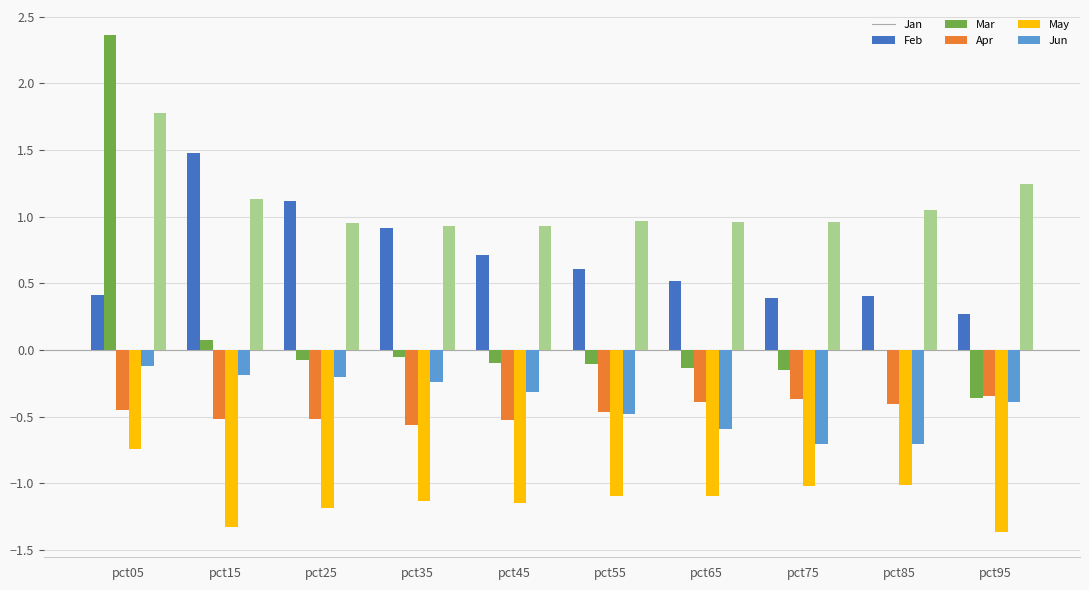

What value does the Jan series have at pct05?

0.4